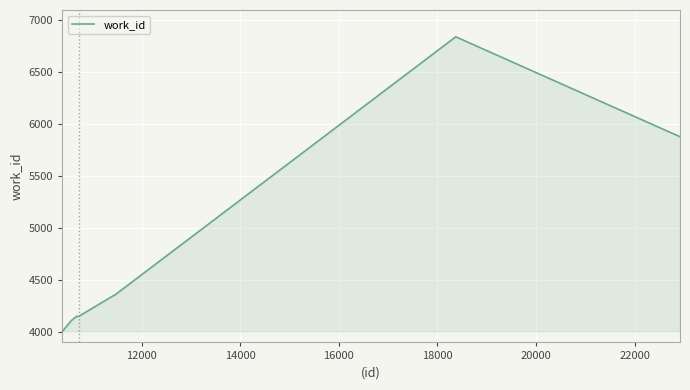

What is the difference between the maximum and minimum values?

2838